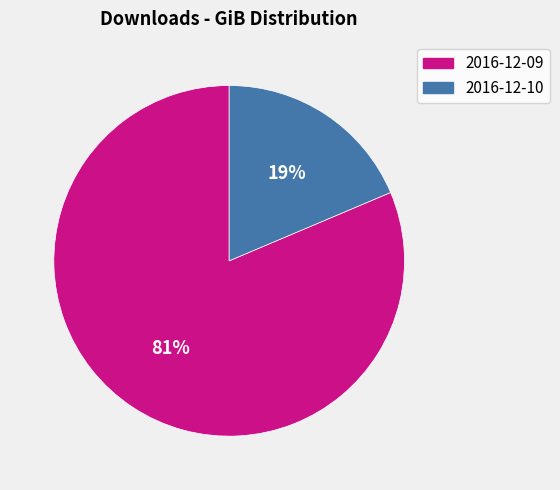

Which category accounts for the majority?

2016-12-09